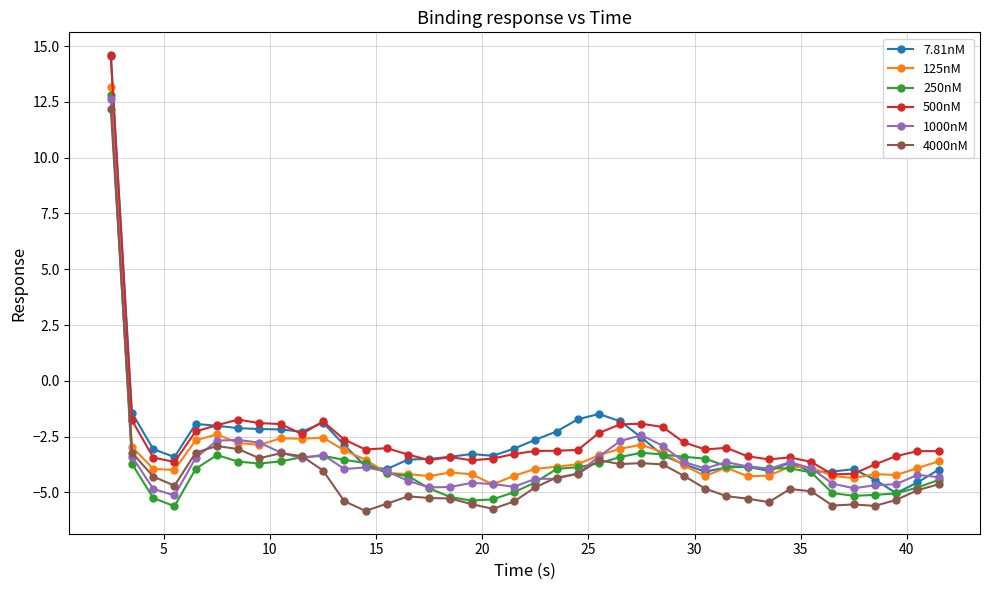

True or false: 500nM and 4000nM cross at least once.

False